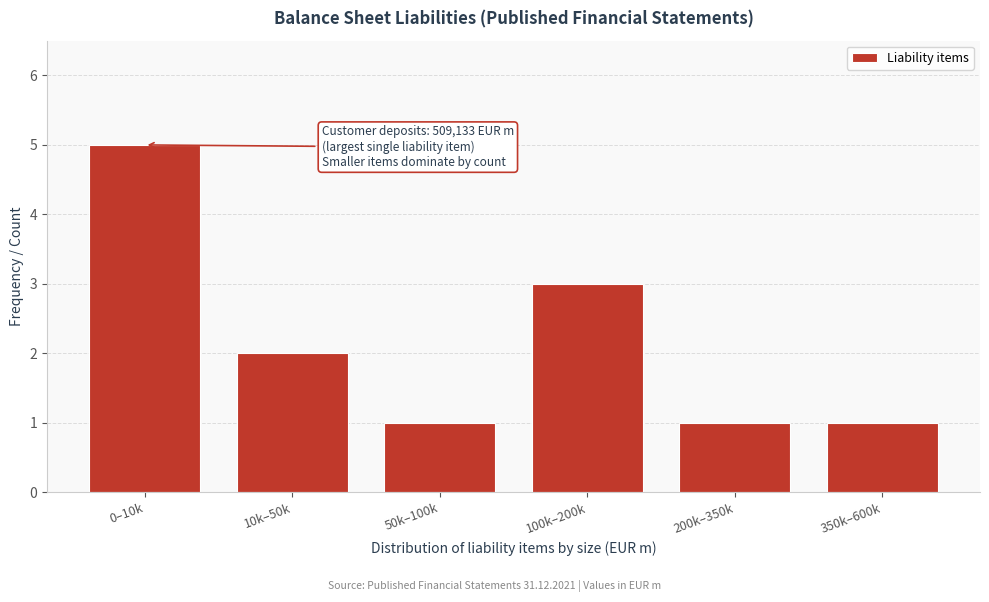

Reading left to right, extract all data points from this chart.

5	2	1	3	1	1